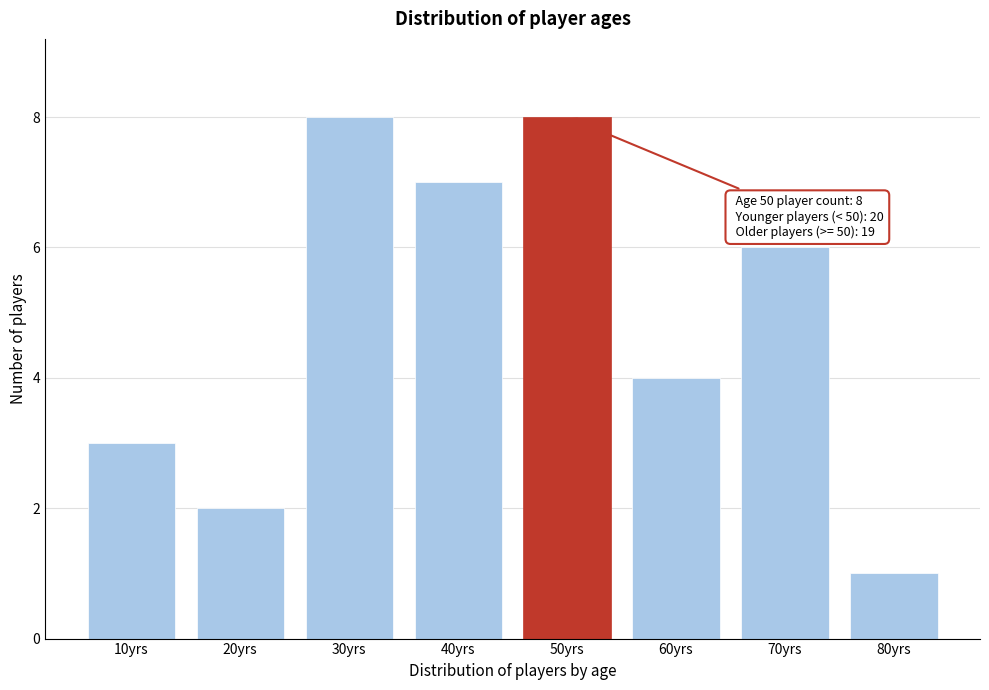

Reading left to right, what are all the values shown in this chart?

10yrs=3	20yrs=2	30yrs=8	40yrs=7	50yrs=8	60yrs=4	70yrs=6	80yrs=1